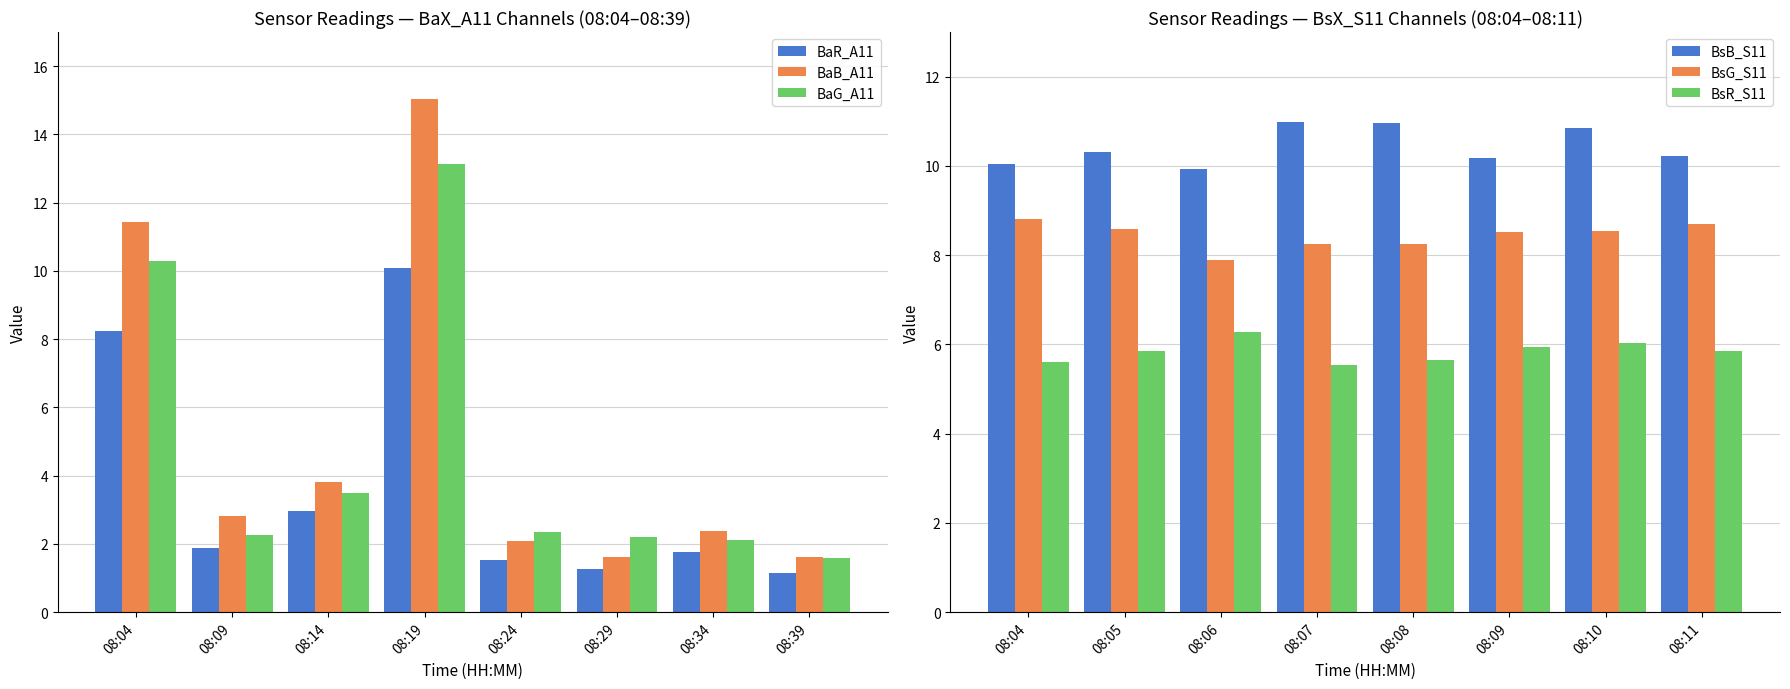

Where is BsB_S11 nearest to the value 10?

08:04